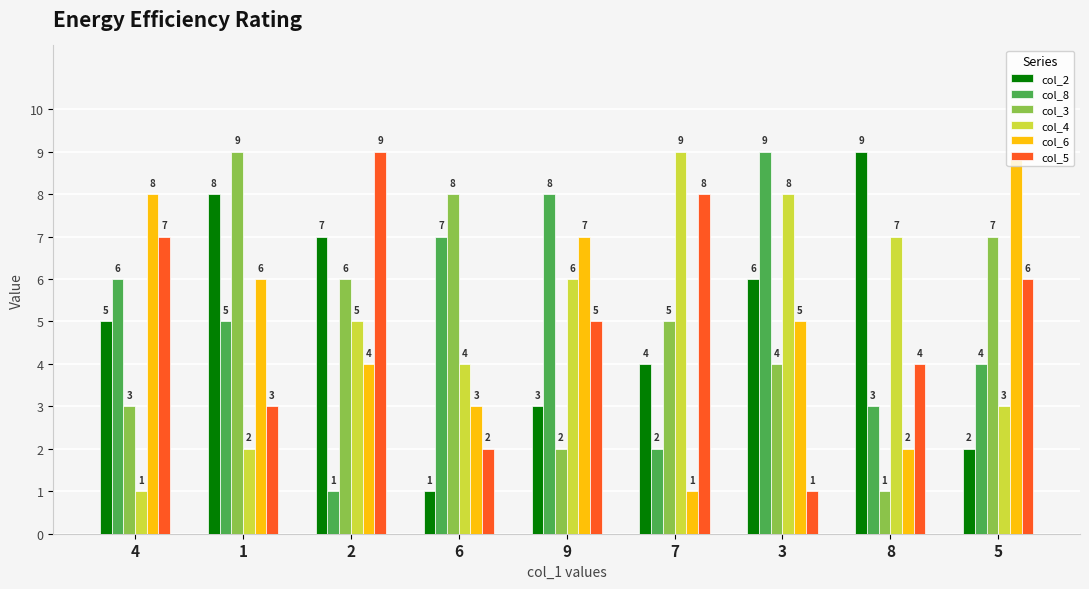

List the labels in order of col_3 value, smallest first.

8, 9, 4, 3, 7, 2, 5, 6, 1